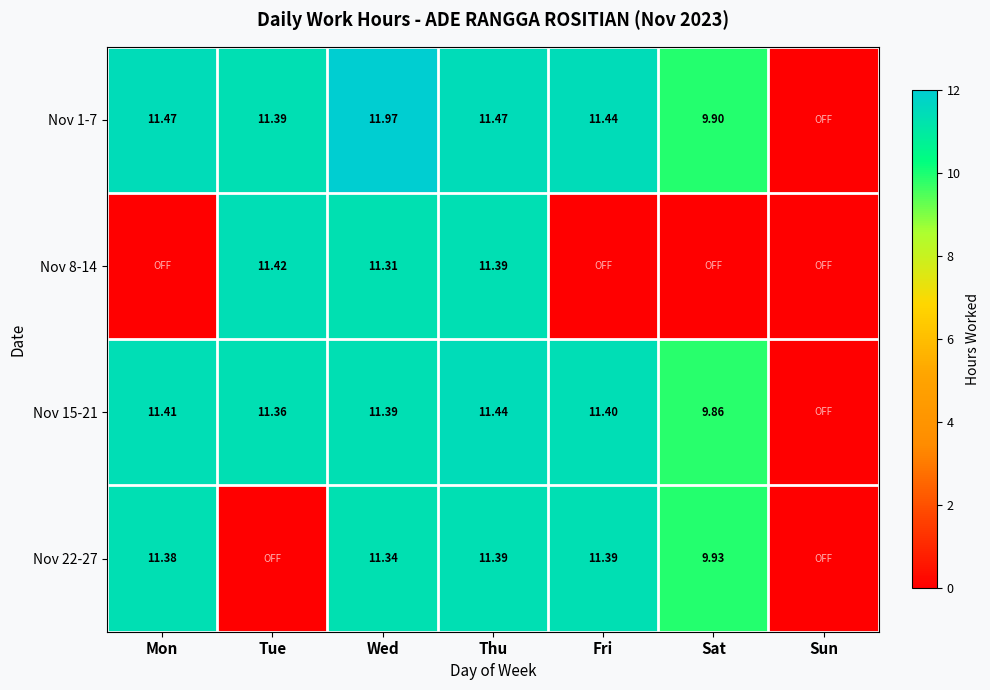

Is the value of Nov 8-14 at Tue greater than the value of Nov 22-27 at Sat?

Yes